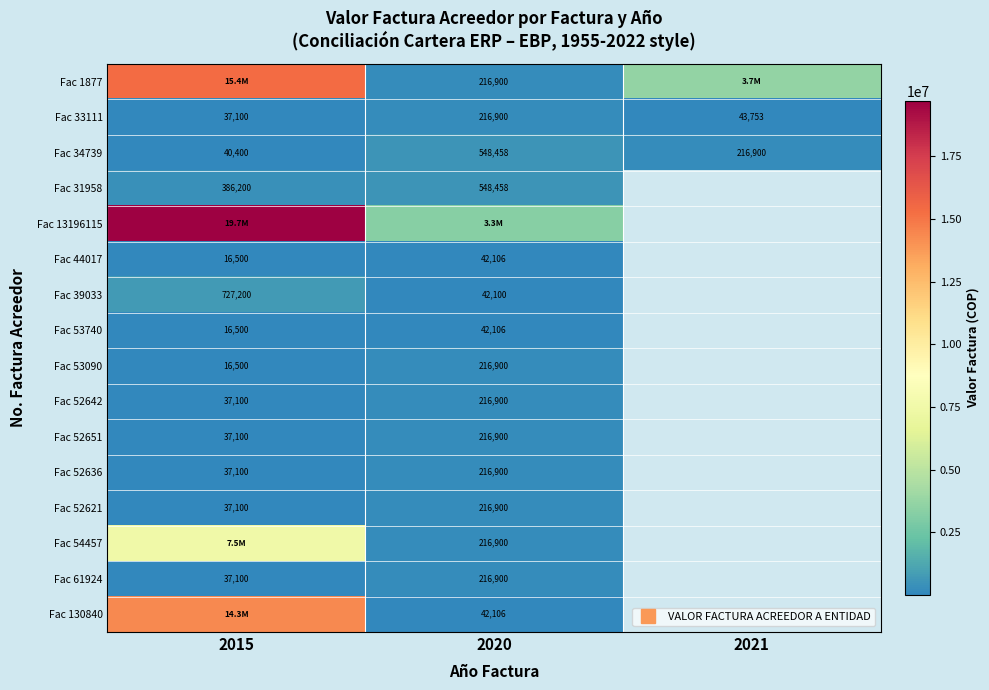

What is the approximate value of Fac 34739 at 2021?

216900.0